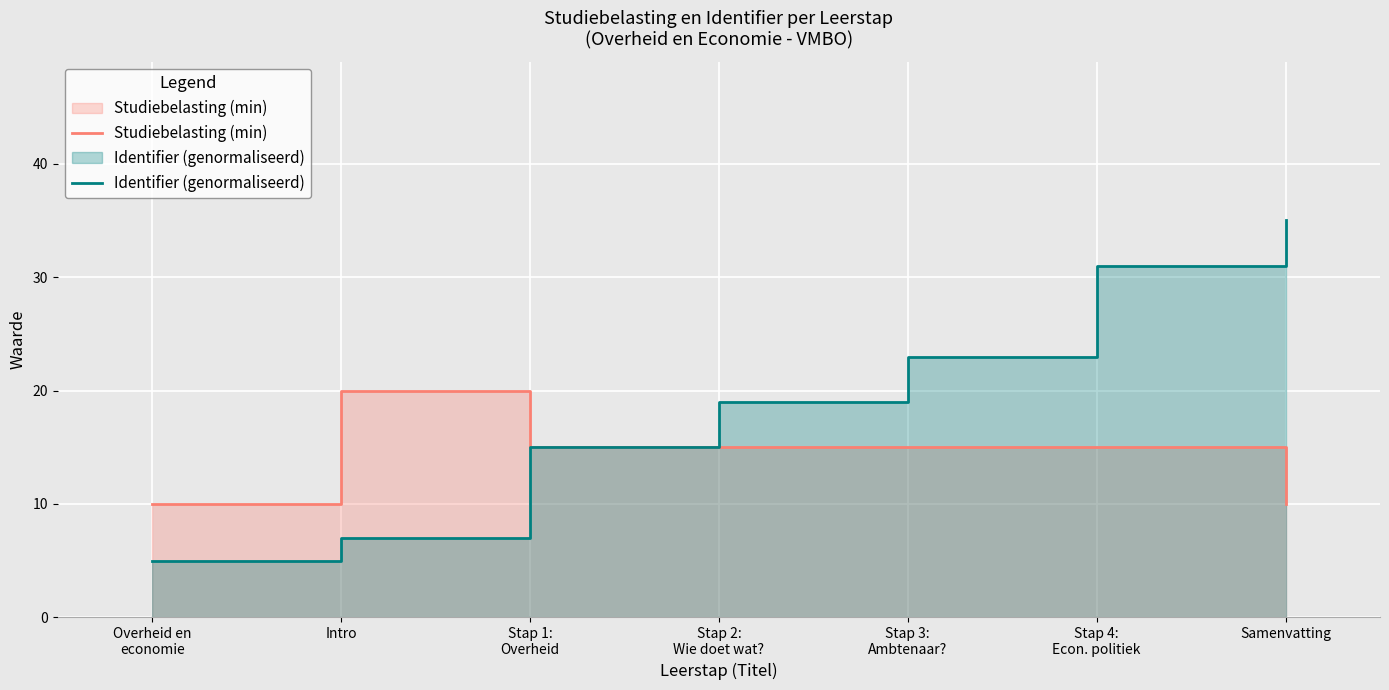

What is the difference between the second highest and minimum values in the Identifier (genormaliseerd) series?

26